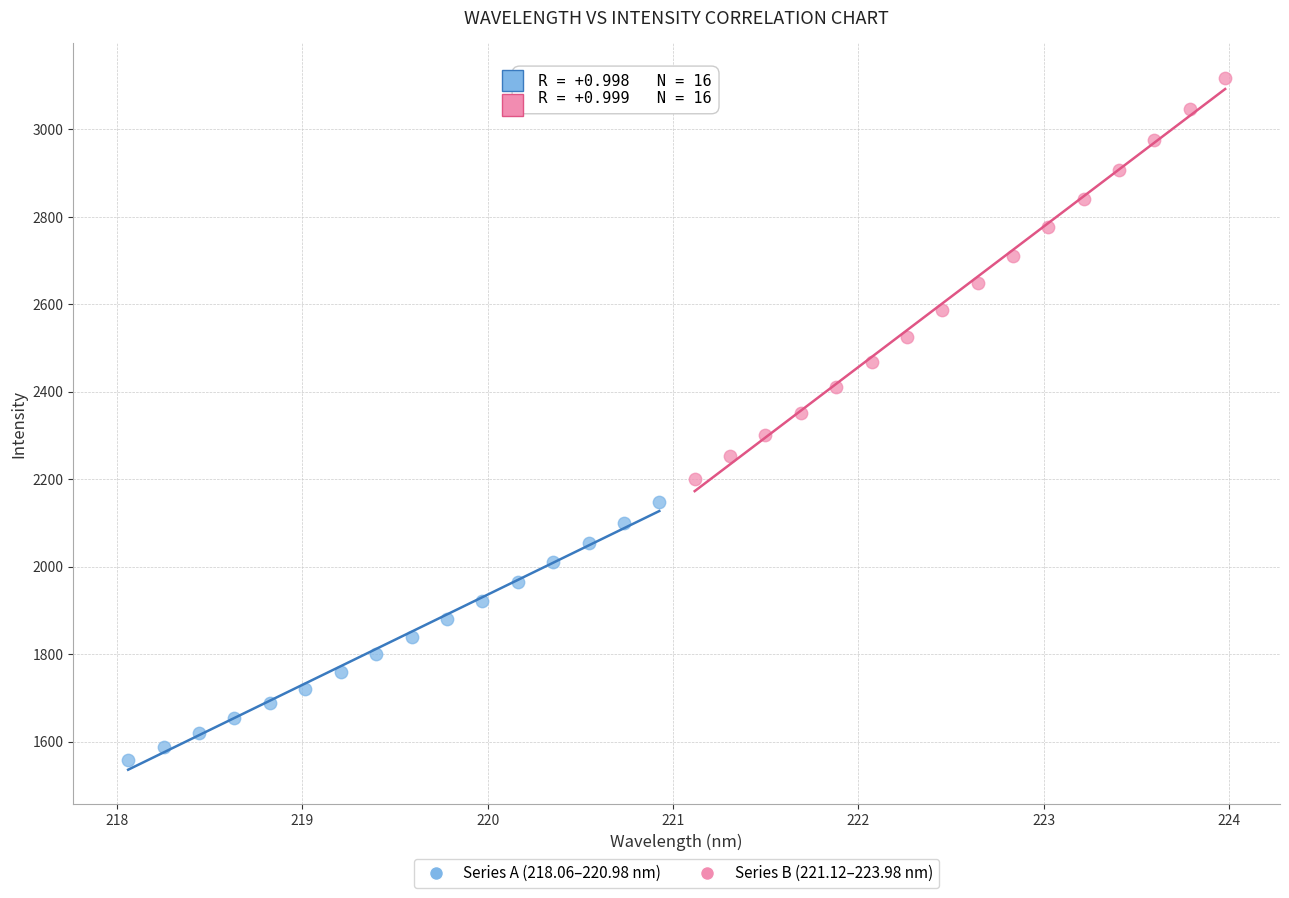

Which series reaches the maximum Y coordinate?

Series B (221.12–223.98 nm)